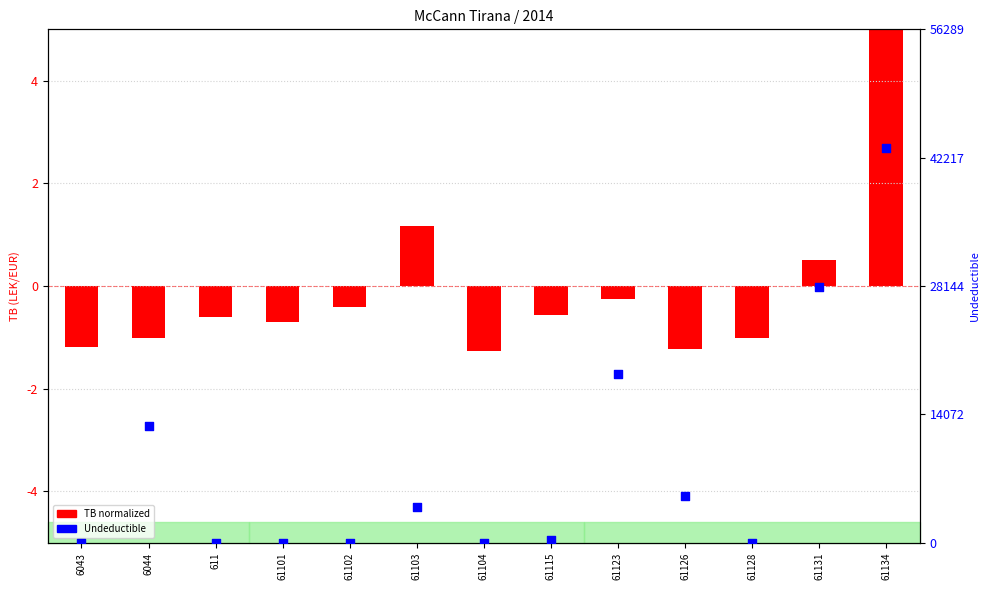

At how many categories does at least one series exceed 37354?

1